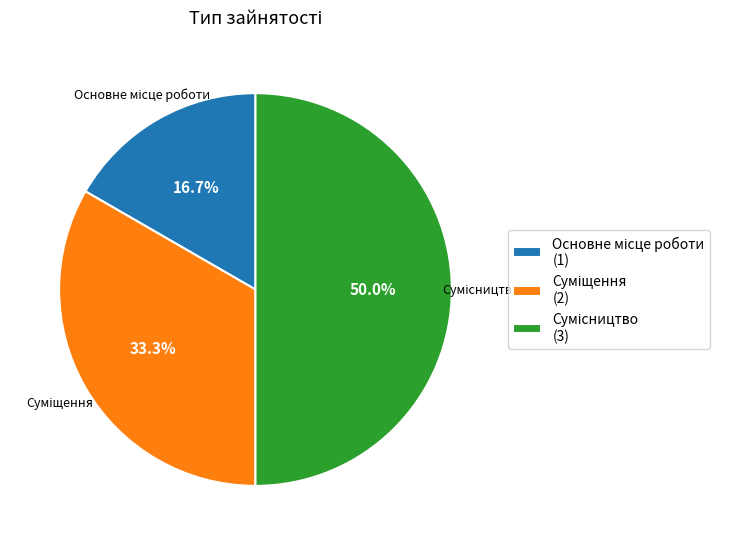

What is the largest slice in the pie chart?

Сумісництво